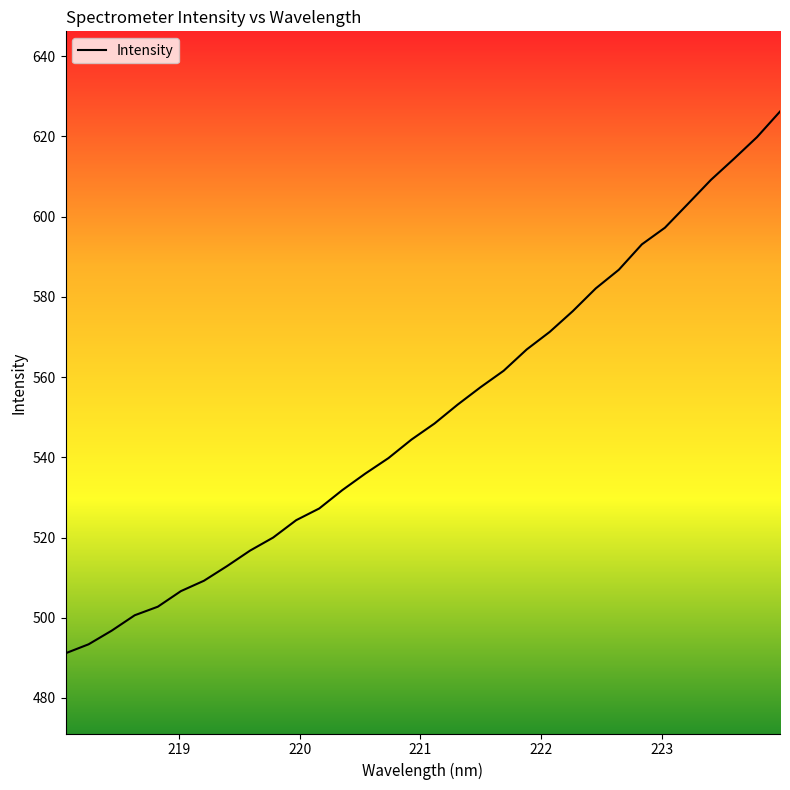

What is the difference between the maximum and minimum values?

135.1